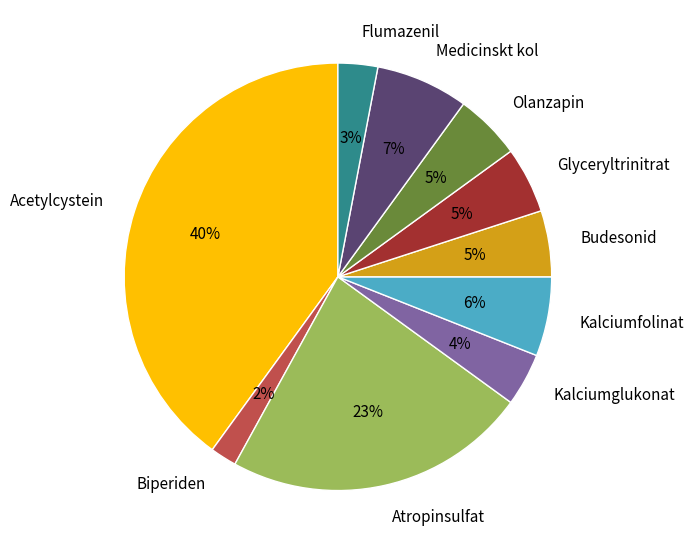

Is the sum of Glyceryltrinitrat and Medicinskt kol greater than half?

No